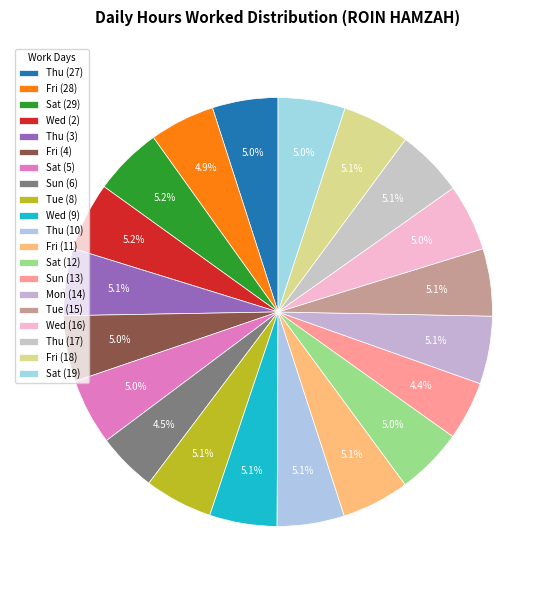

Does Wed (9) account for over 50% of the chart?

No